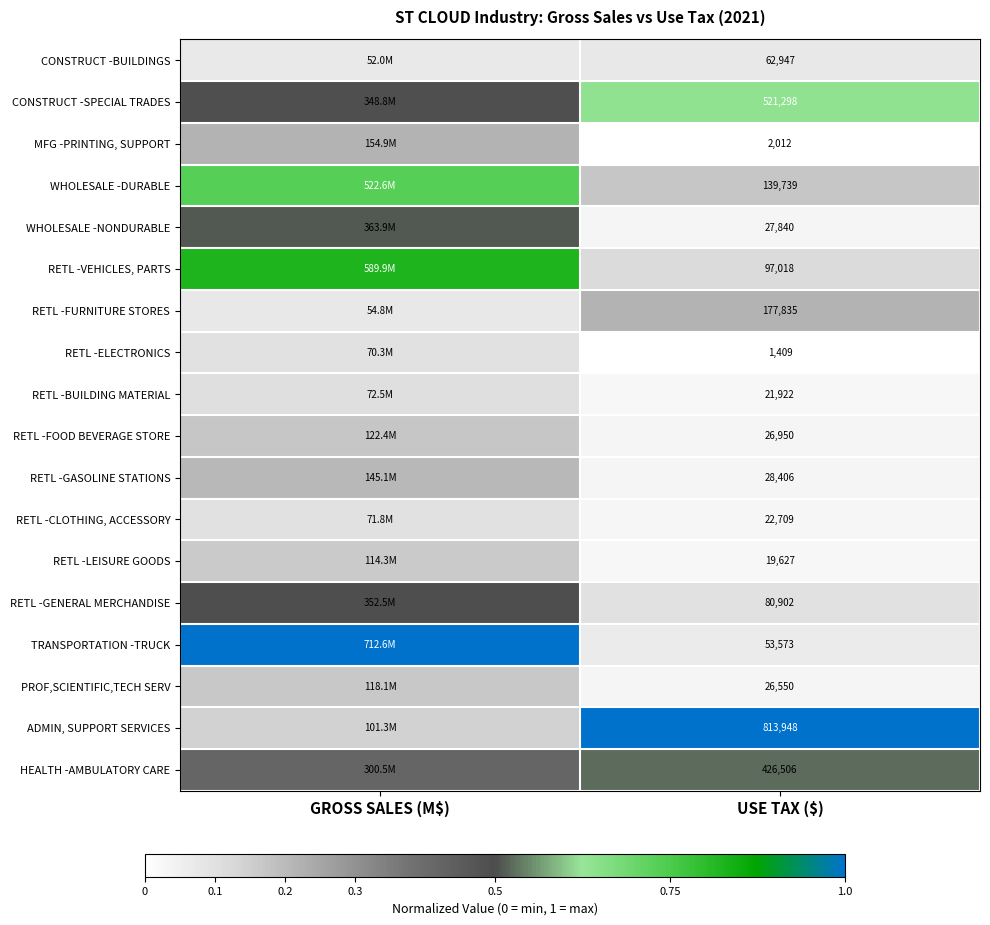

What is the maximum value shown in the chart?

1.0